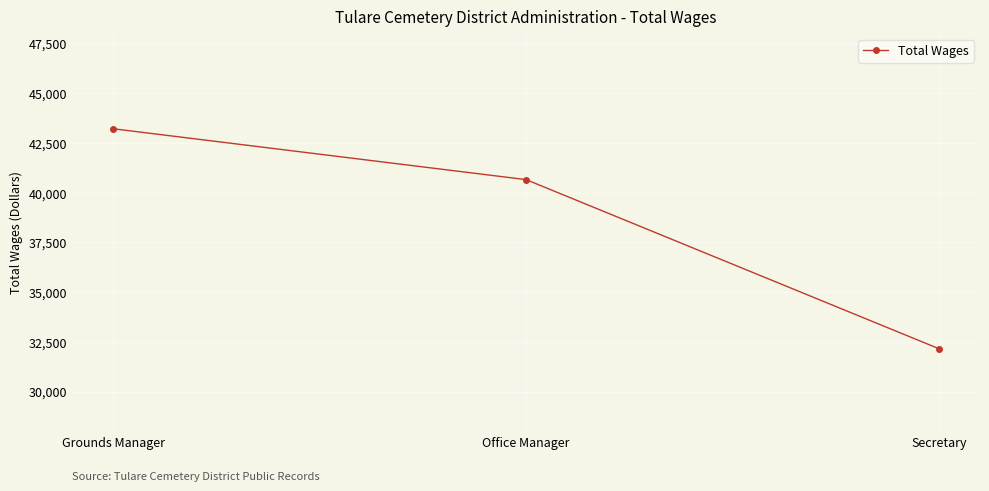

Which has a higher value, Grounds Manager or Secretary?

Grounds Manager